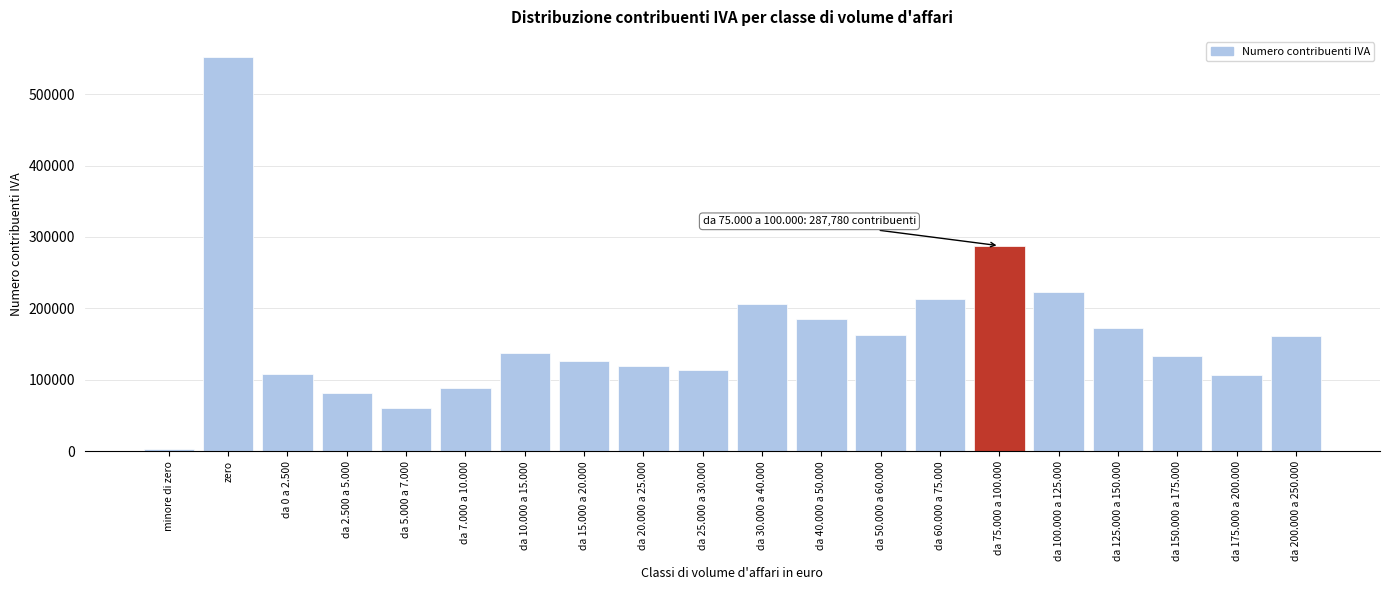

At which label is the value closest to 277898?

da 75.000 a 100.000